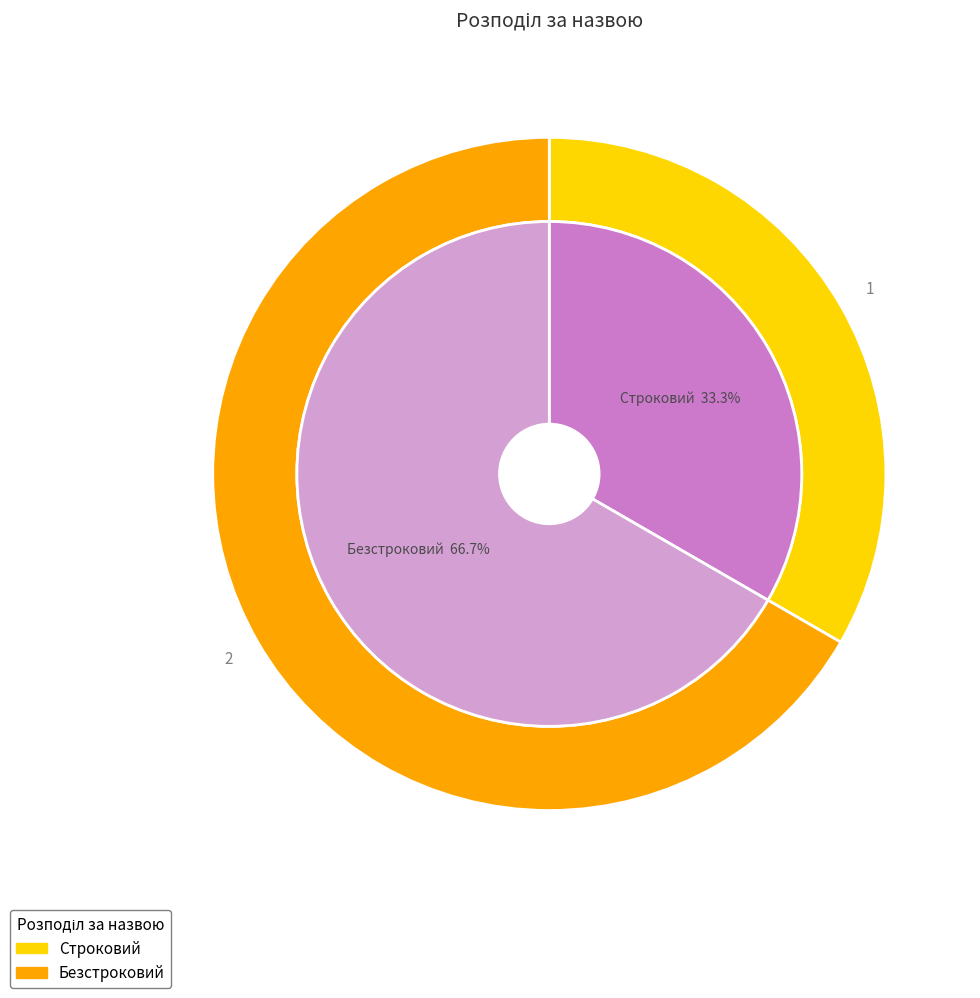

How much of the chart is everything except Безстроковий?

33.3%